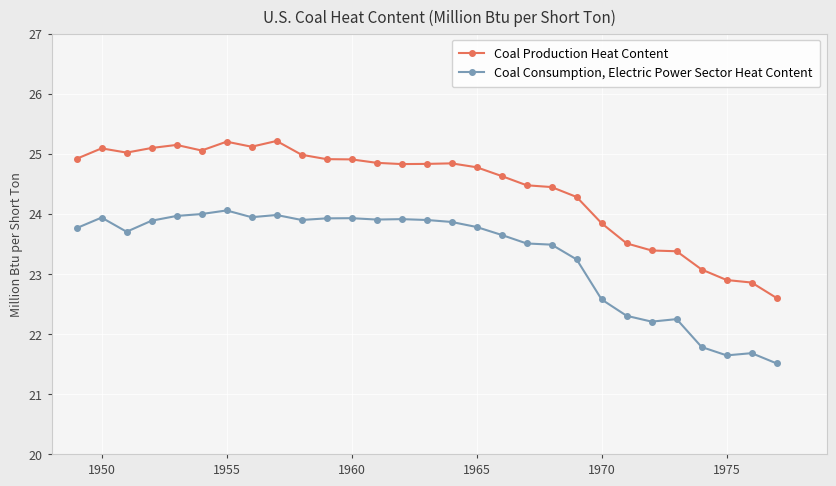

Rank the series by their maximum value, from highest to lowest.

Coal Production Heat Content, Coal Consumption, Electric Power Sector Heat Content